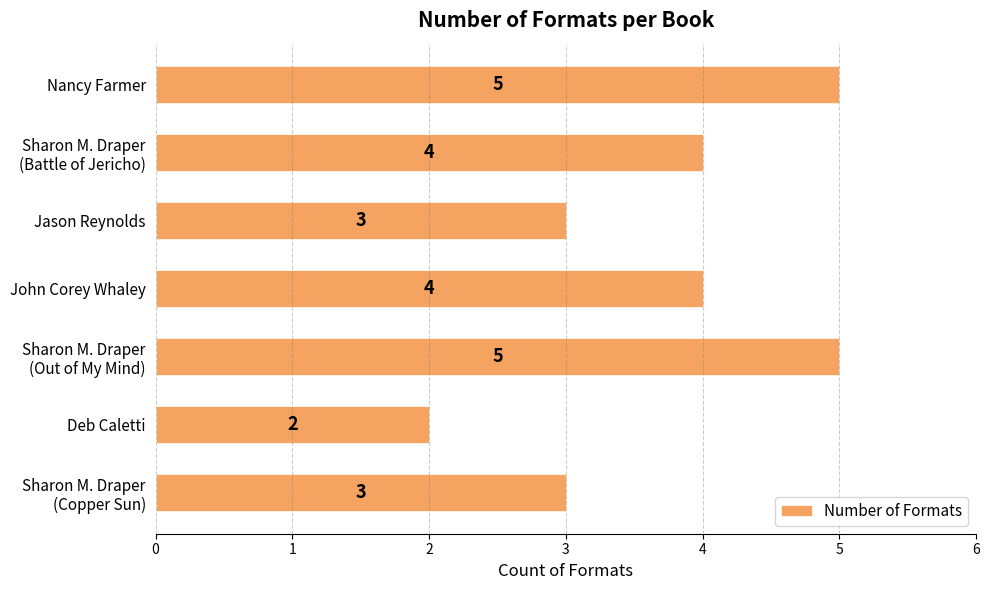

Reading top to bottom, what are all the values shown in this chart?

5	4	3	4	5	2	3